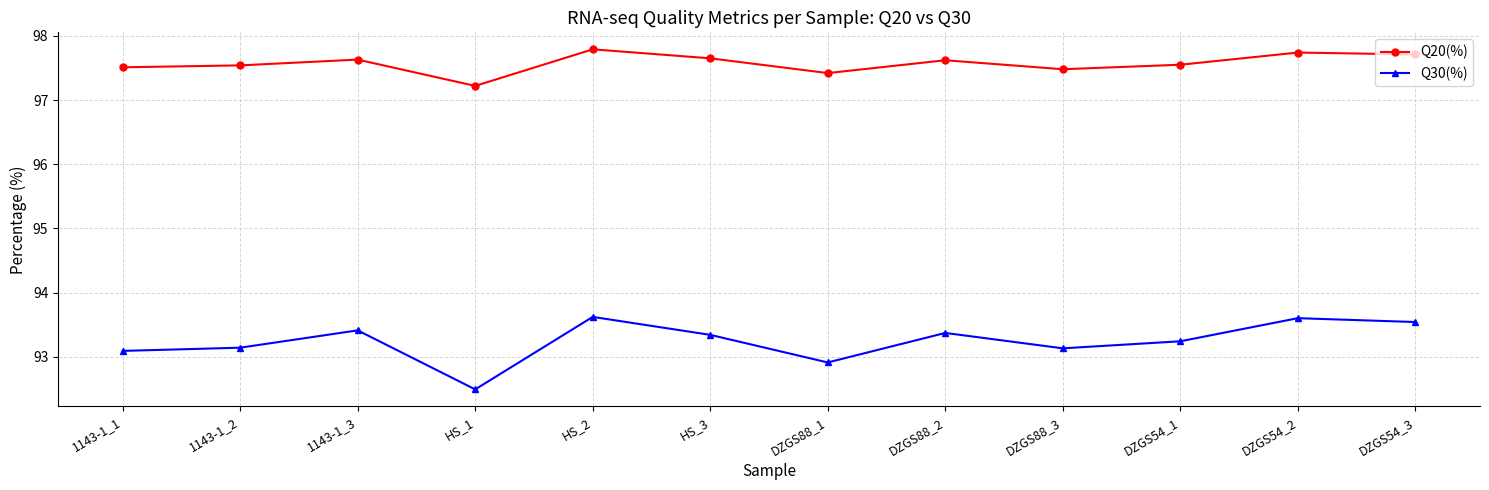

What is the lowest value of the Q30(%) series?

92.5